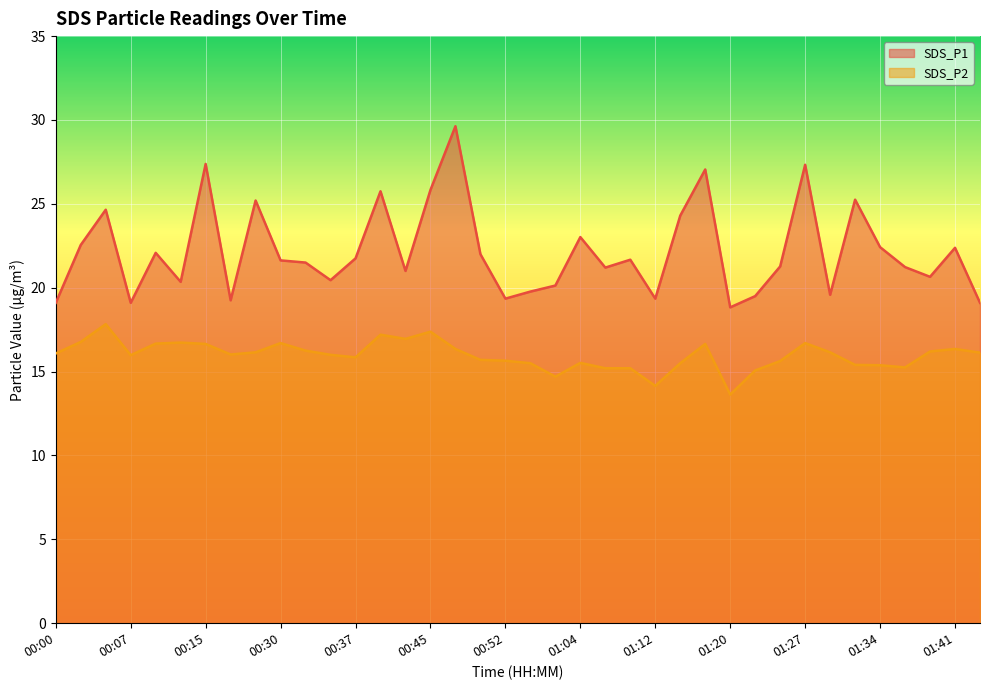

Count the number of categories in the chart.

38